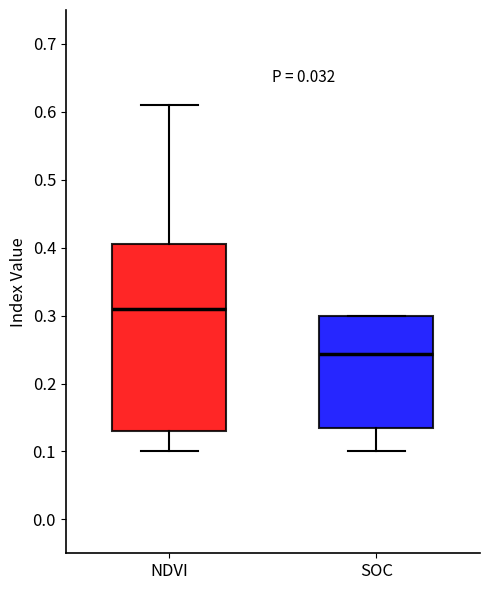

Reading left to right, transcribe this box plot: for each box, give where its median line is, the range the box spans, and where its two whiskers end, as read against the y-axis. The values are not printed on the chart, so give them approximately, as read against the axis.

NDVI: median 0.31, box 0.13 to 0.41, whiskers 0.10 to 0.61
SOC: median 0.24, box 0.13 to 0.30, whiskers 0.10 to 0.30